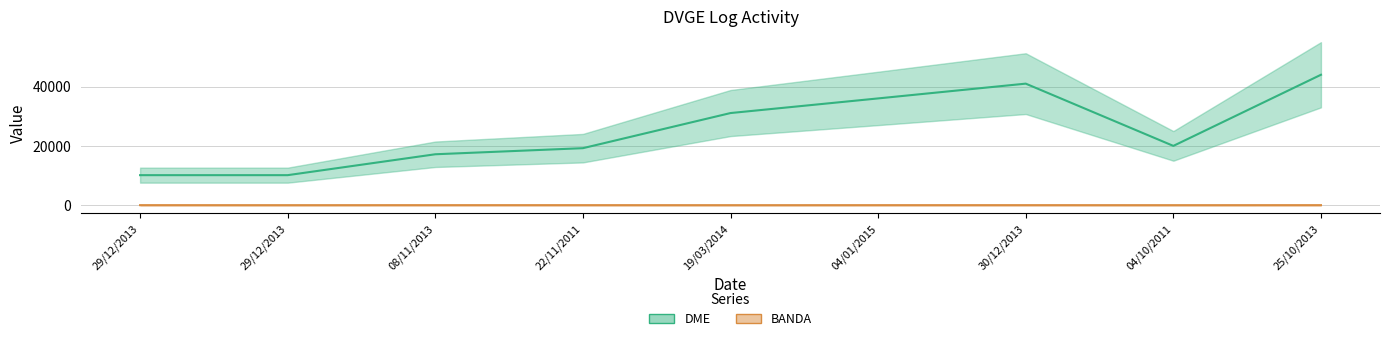

What is the spread (max minus min) of values at 04/10/2011?

20017